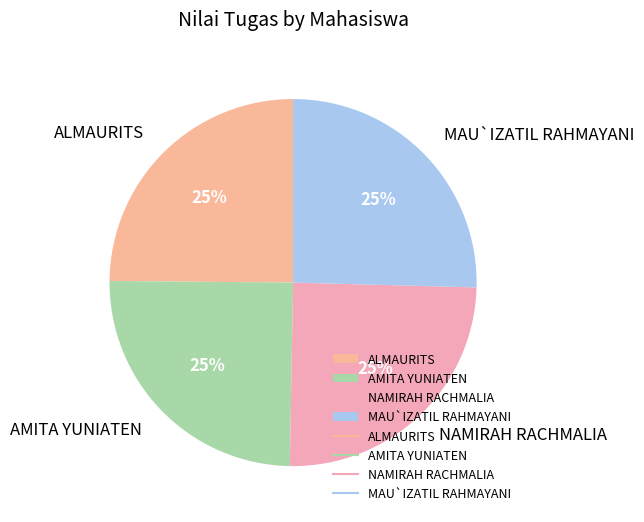

Is MAU`IZATIL RAHMAYANI the majority of the pie?

No